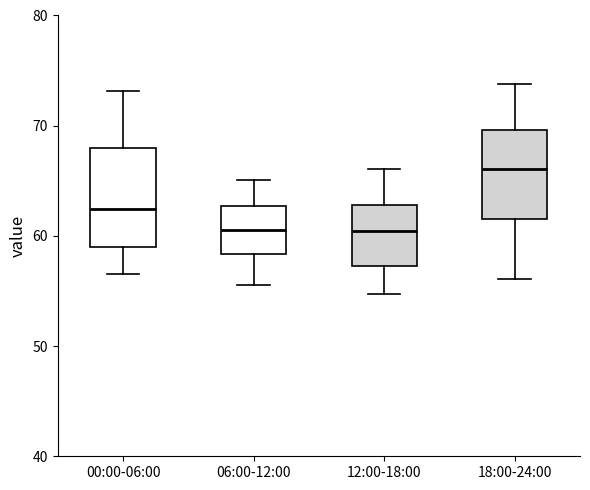

Reading left to right, transcribe this box plot: for each box, give where its median line is, the range the box spans, and where its two whiskers end, as read against the y-axis. The values are not printed on the chart, so give them approximately, as read against the axis.

00:00-06:00: median 62, box 59 to 68, whiskers 57 to 73
06:00-12:00: median 61, box 58 to 63, whiskers 56 to 65
12:00-18:00: median 60, box 57 to 63, whiskers 55 to 66
18:00-24:00: median 66, box 62 to 70, whiskers 56 to 74